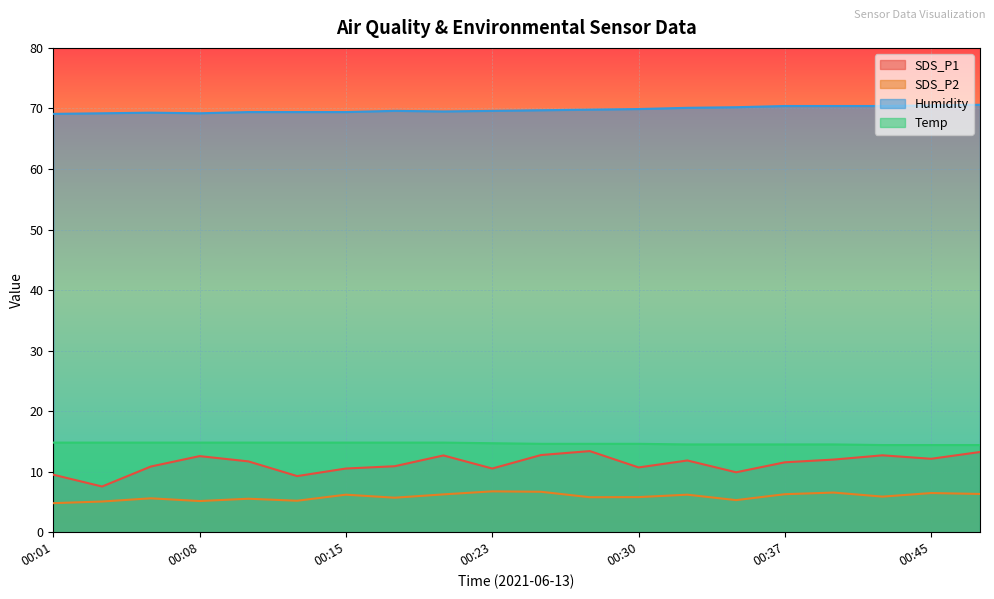

How many lines are shown in the chart?

4